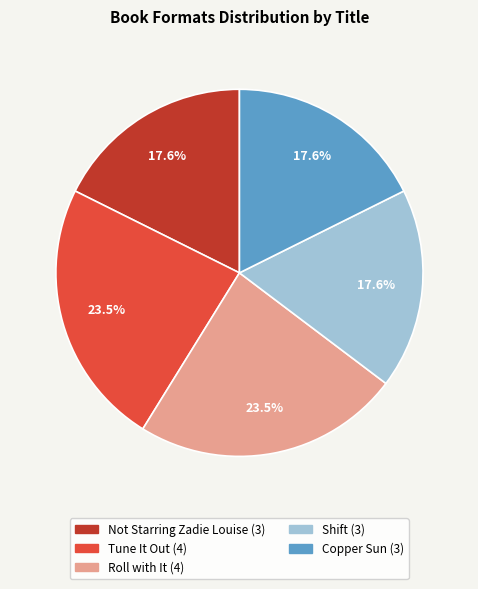

Does any single category account for the majority?

No